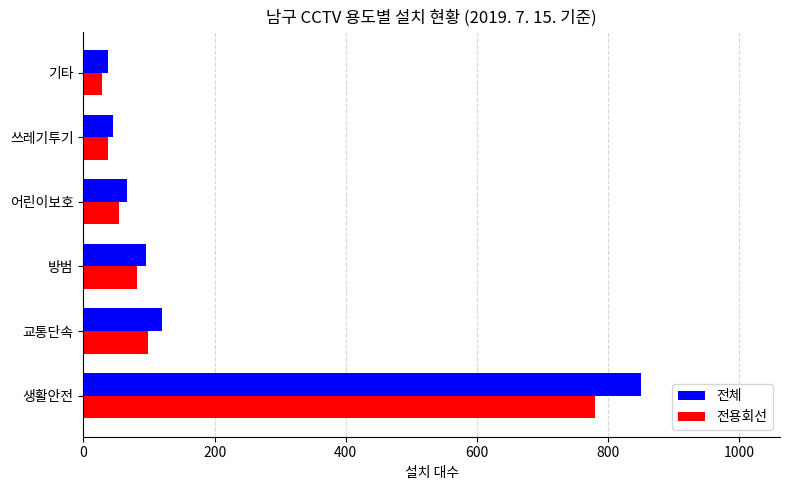

What is the spread (max minus min) of values at 쓰레기투기?

7